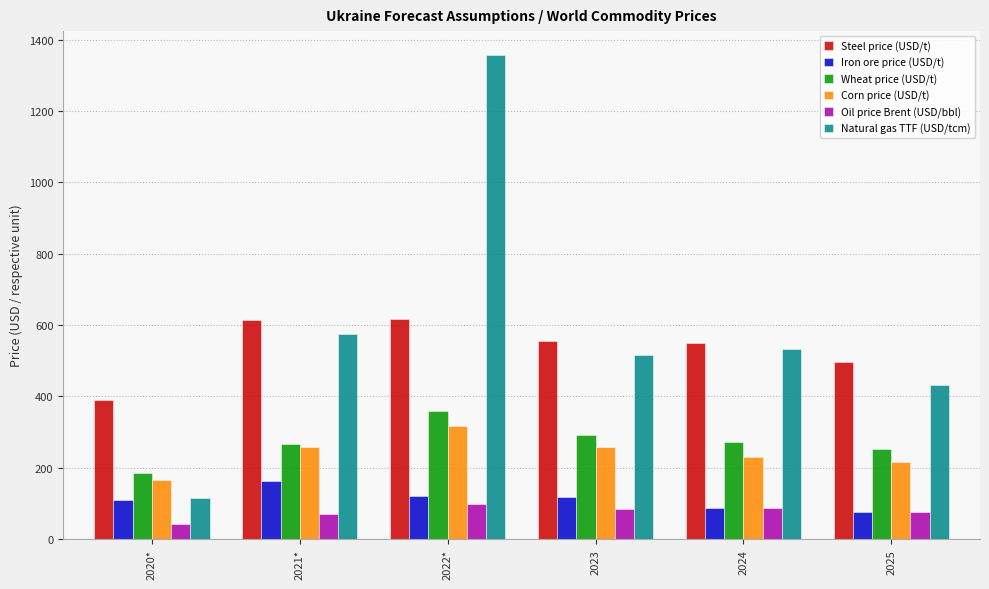

What is the total value across all series at 2024?

1757.4